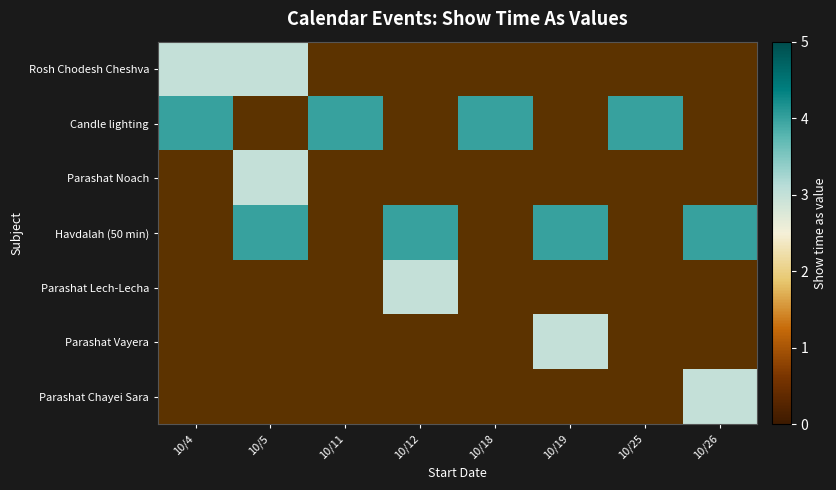

How many values in Parashat Chayei Sara are above zero?

1